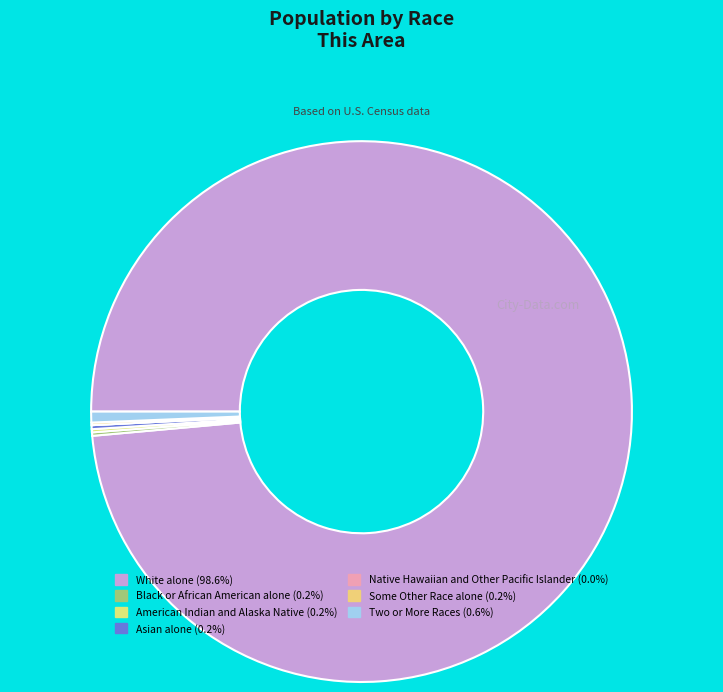

What is the smallest slice in the pie chart?

Native Hawaiian and Other Pacific Islander